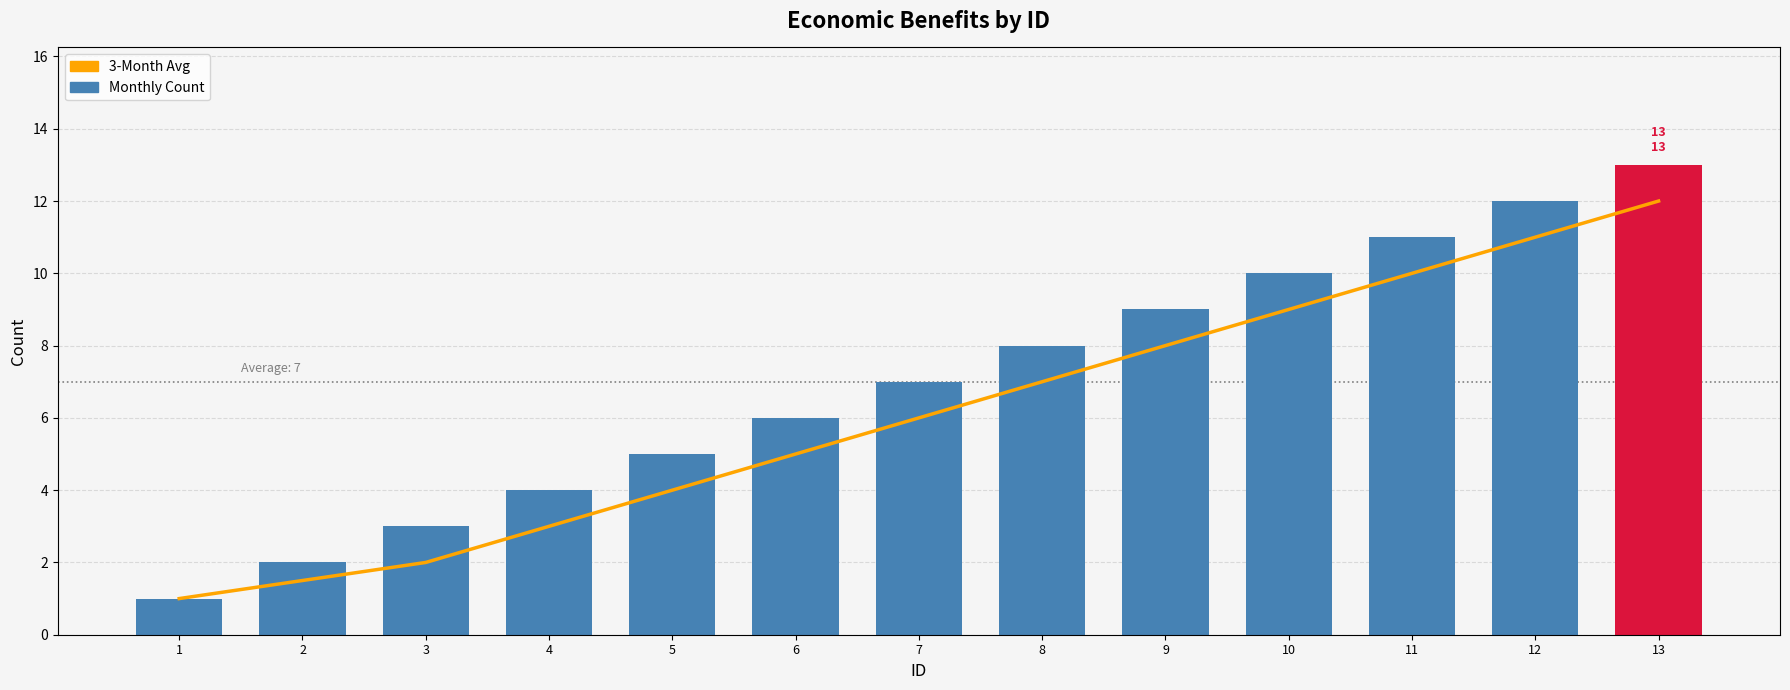

Reading left to right, transcribe all the data shown in this chart.

3-Month Avg: 1=1.0	2=1.5	3=2.0	4=3.0	5=4.0	6=5.0	7=6.0	8=7.0	9=8.0	10=9.0	11=10.0	12=11.0	13=12.0
Monthly Count: 1=1.0	2=2.0	3=3.0	4=4.0	5=5.0	6=6.0	7=7.0	8=8.0	9=9.0	10=10.0	11=11.0	12=12.0	13=13.0